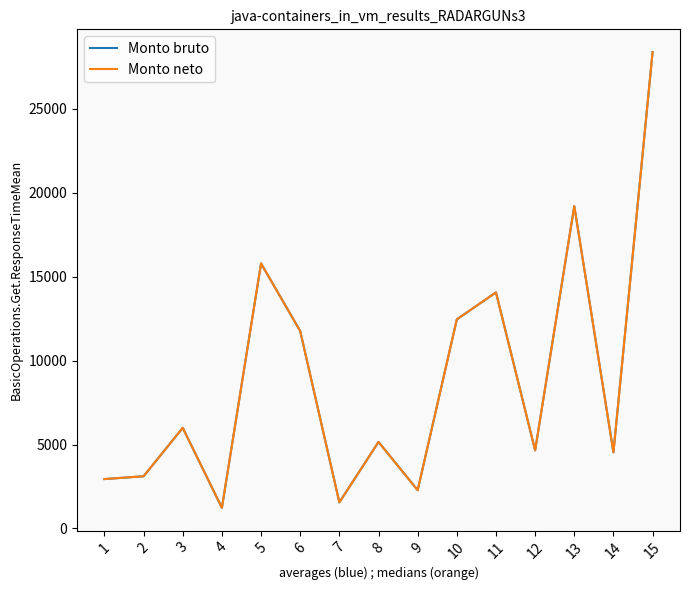

Is it true that Monto neto equals 2941.7 at 1?

True